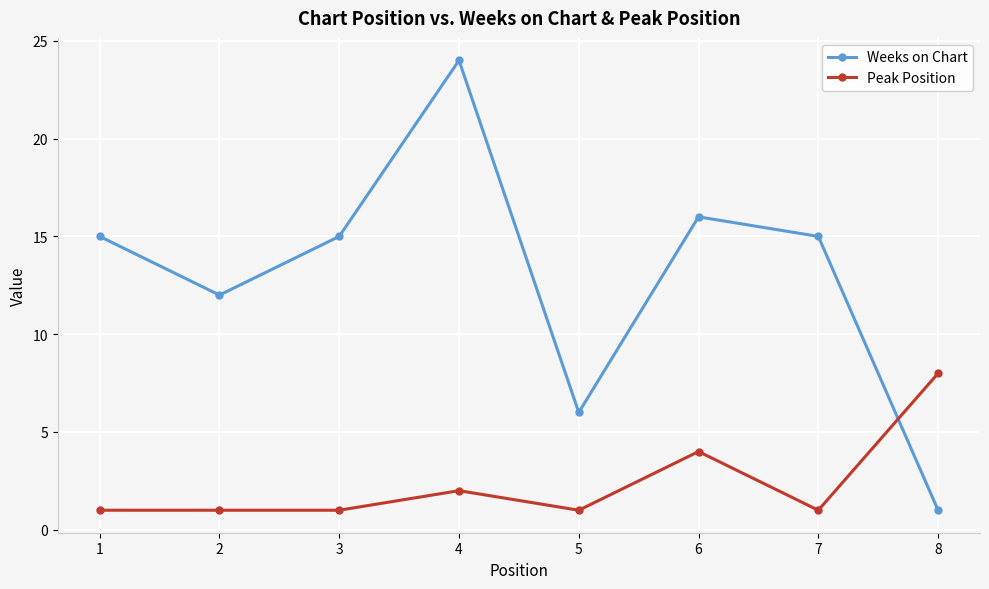

What is the value of the Weeks on Chart point at the 3rd from the left?

15